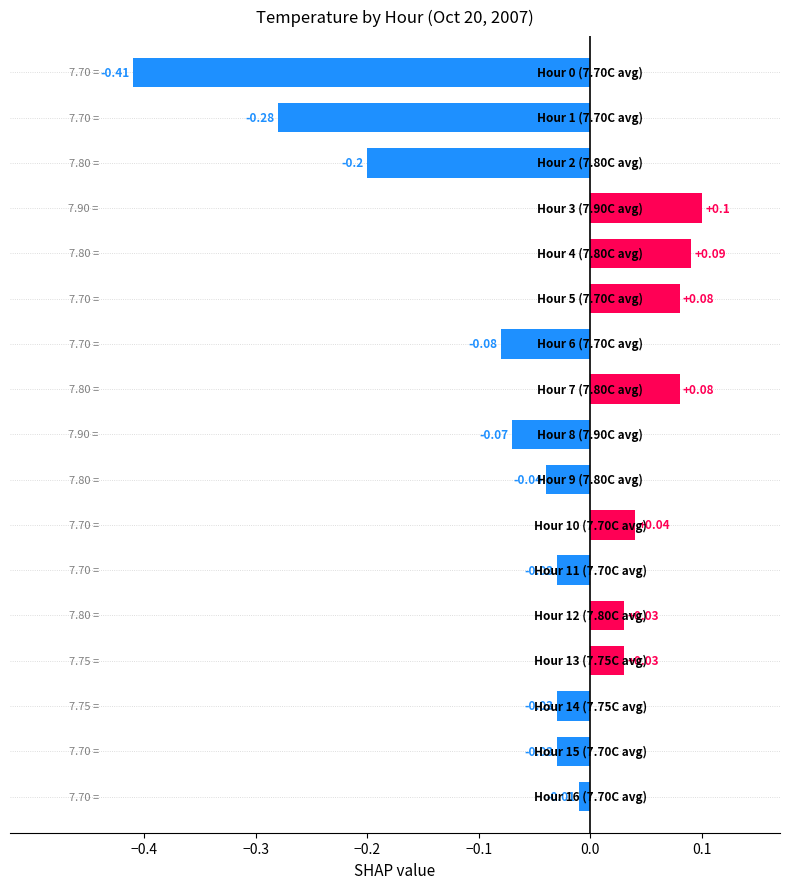

What is the difference between the maximum and minimum values?

0.5